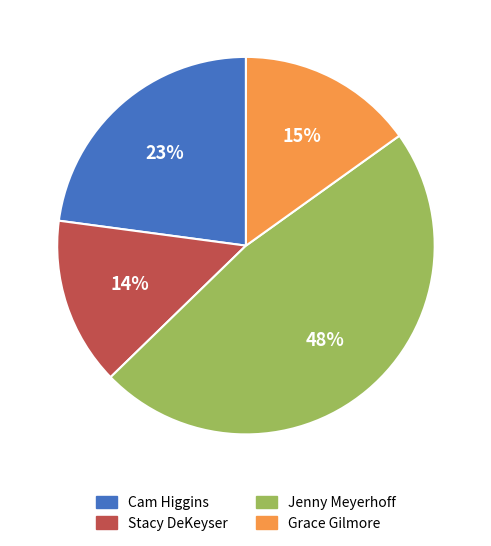

Do Stacy DeKeyser and Grace Gilmore together represent more than half of the pie?

No